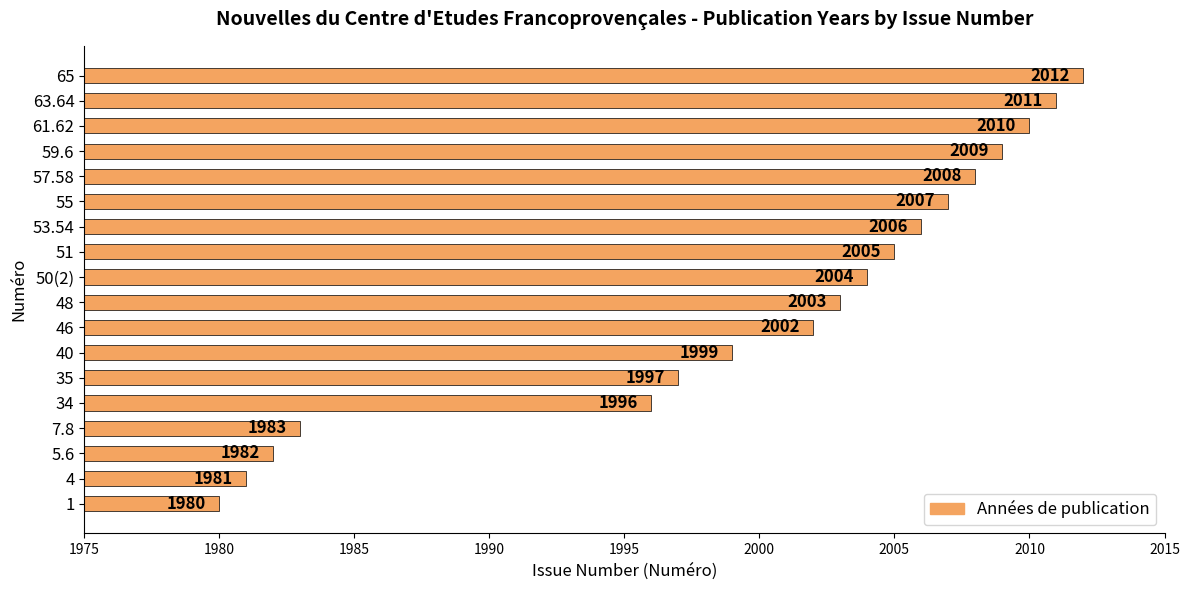

How many values are below 2004?

9